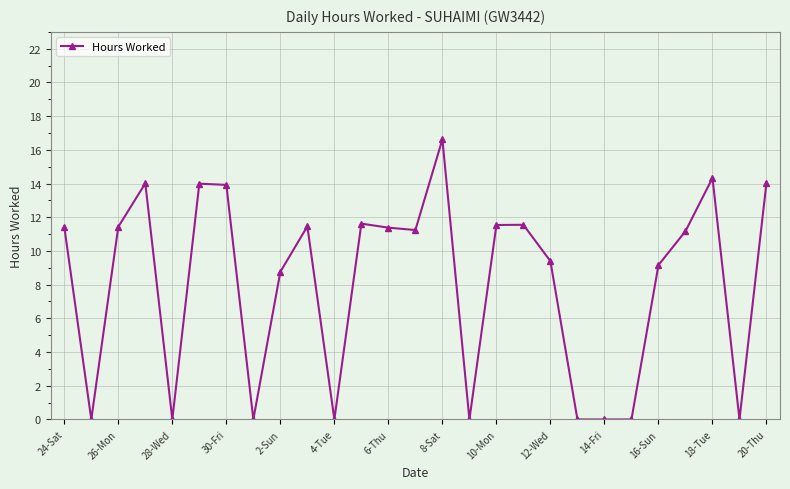

What is the difference between the maximum and minimum values?

16.6